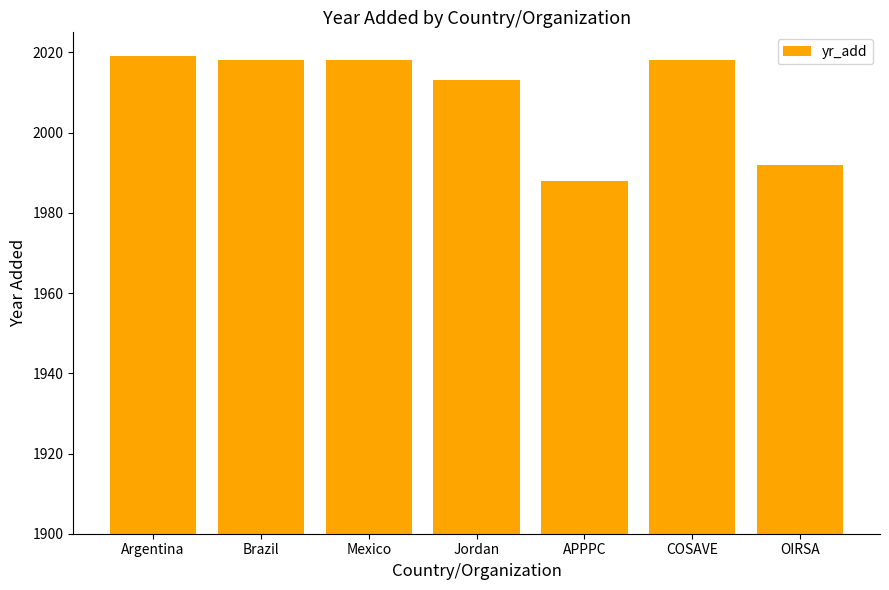

What is the smallest value displayed?

1988